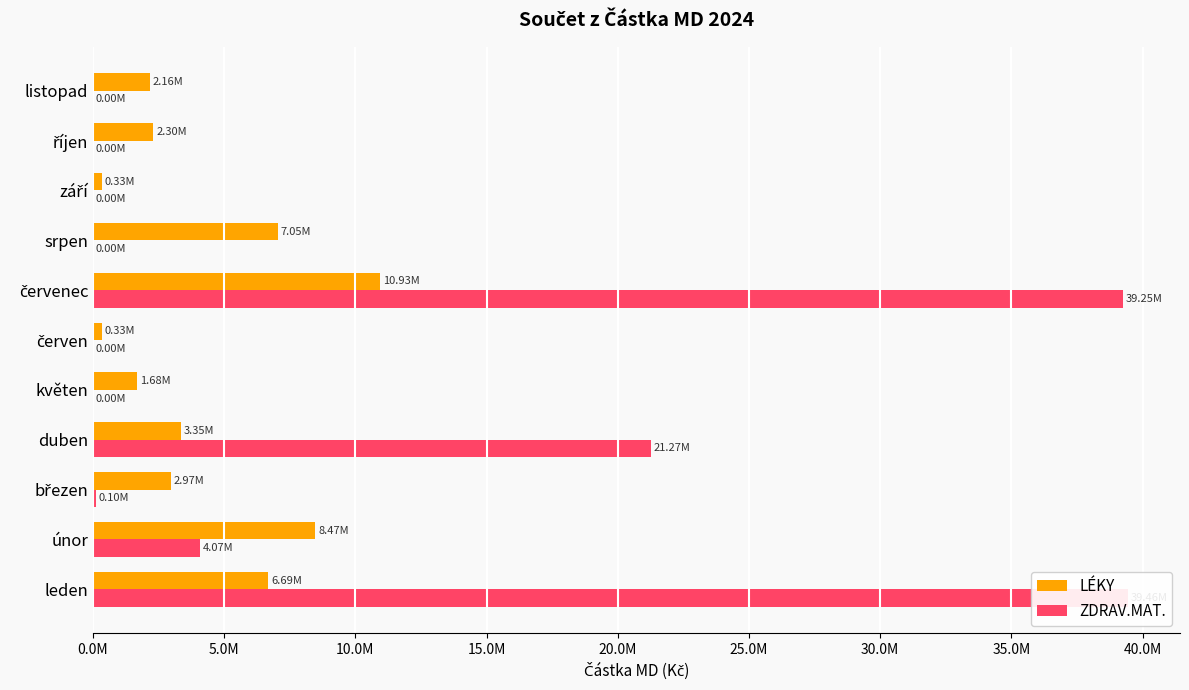

How many distinct data groups are displayed?

2